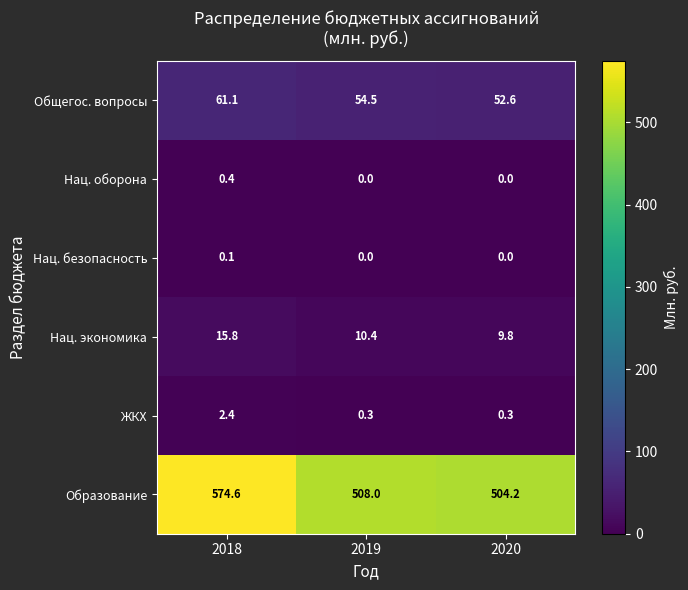

Between 2018 and 2019, which series saw the biggest shift?

Образование